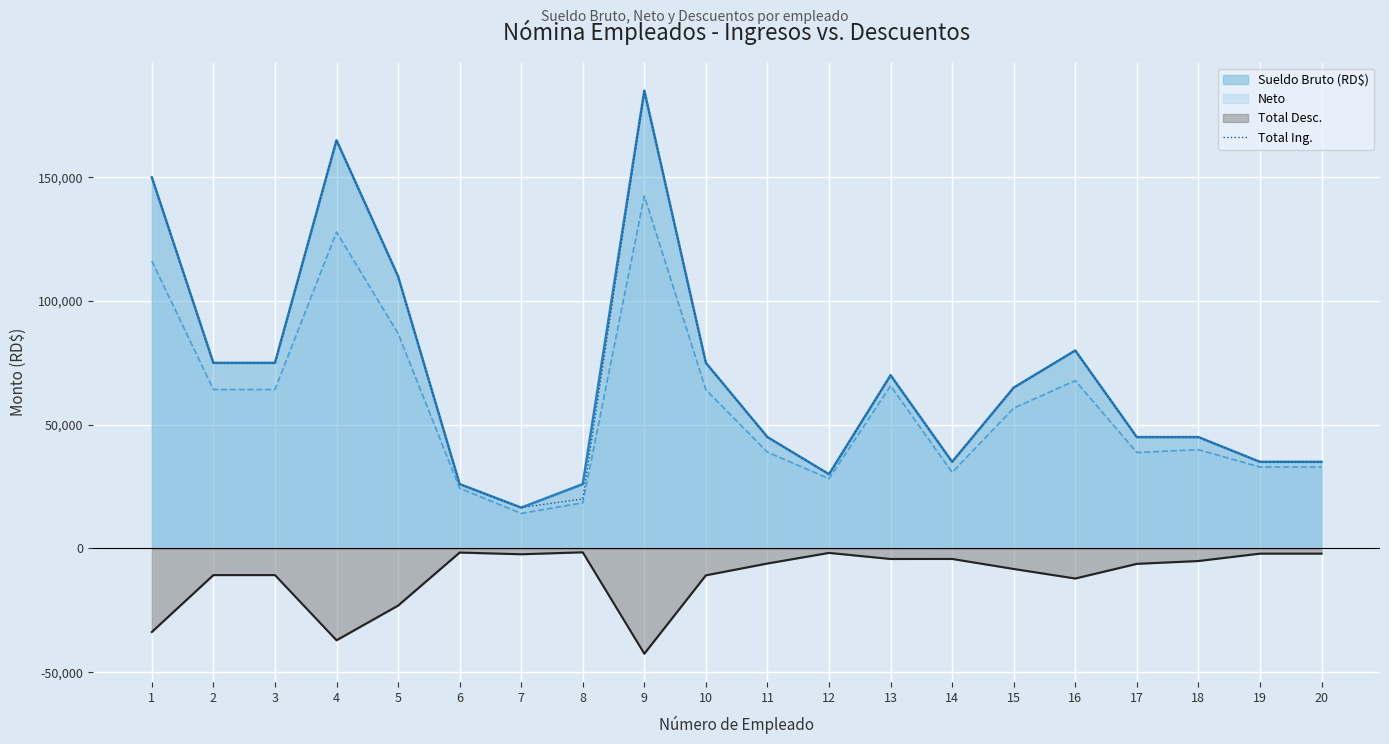

How many interior local peaks (higher than both neighbors) does the data have?

4